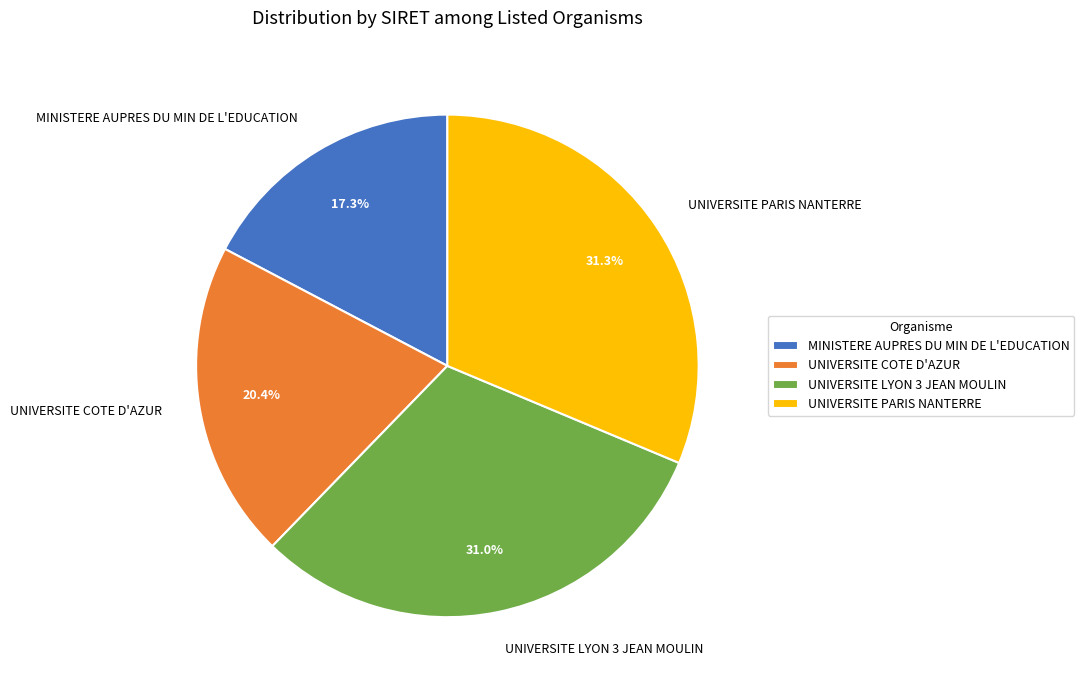

What percentage is the UNIVERSITE LYON 3 JEAN MOULIN slice, to the nearest percent?

31%